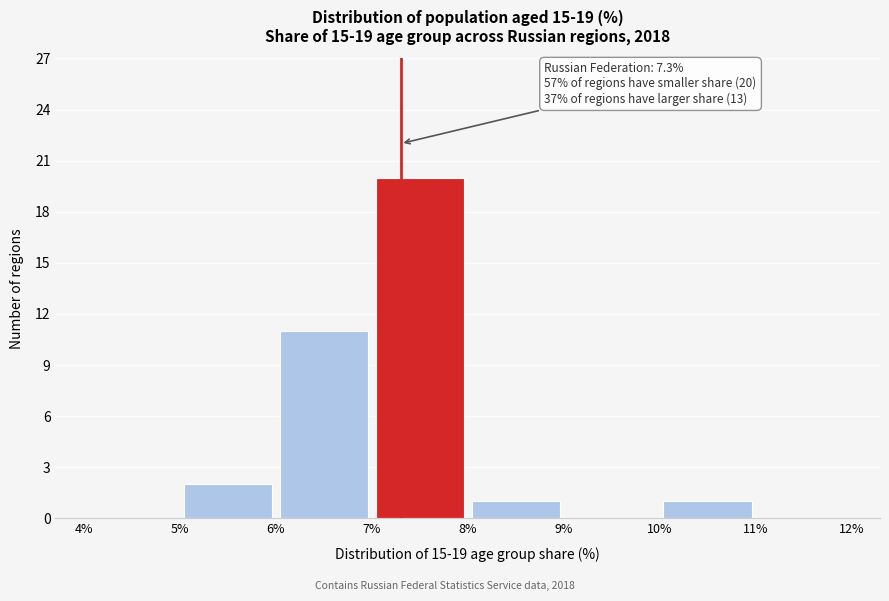

Which range on the x-axis has the tallest bar?

7% to 8%